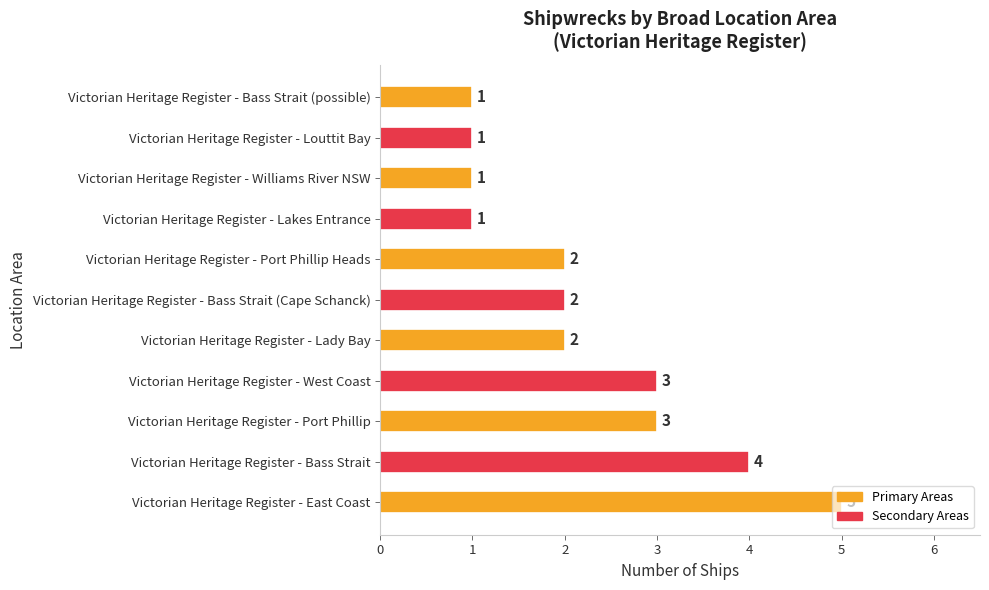

Between Victorian Heritage Register - Lady Bay and Victorian Heritage Register - Lakes Entrance, which is larger?

Victorian Heritage Register - Lady Bay